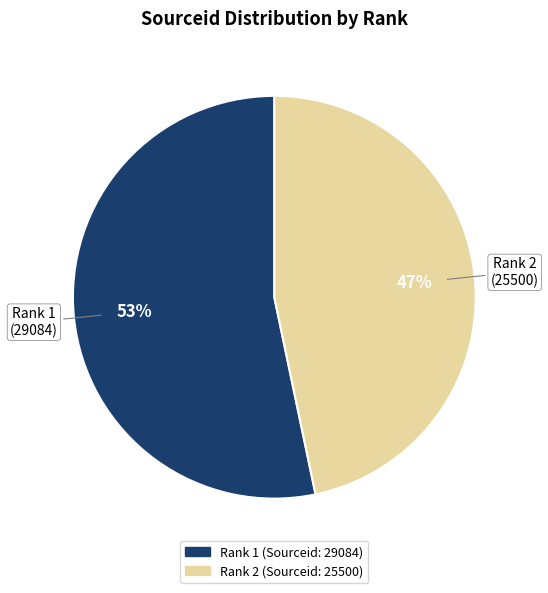

Is there any slice that represents more than half of the pie?

Yes